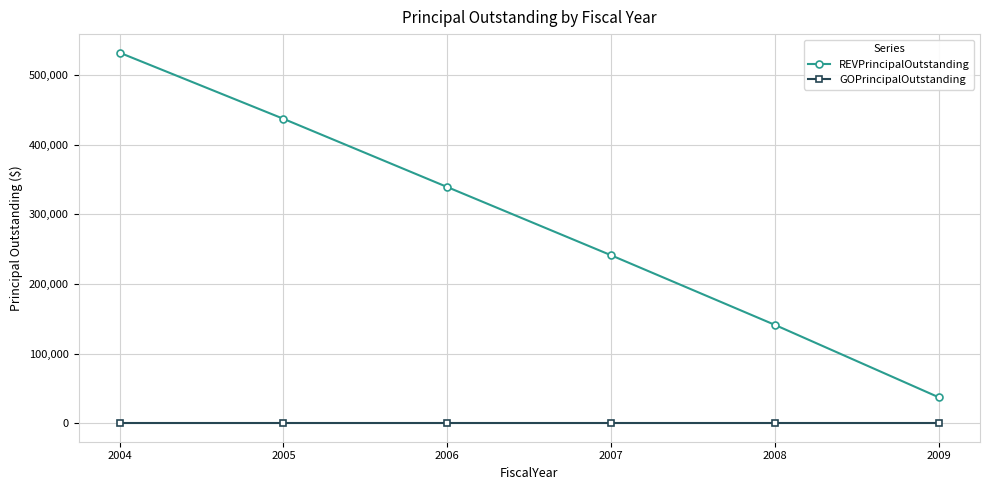

Reading left to right, list all the values displayed in this chart.

REVPrincipalOutstanding: 532000	437000	339000	241000	141000	37000
GOPrincipalOutstanding: 0	0	0	0	0	0